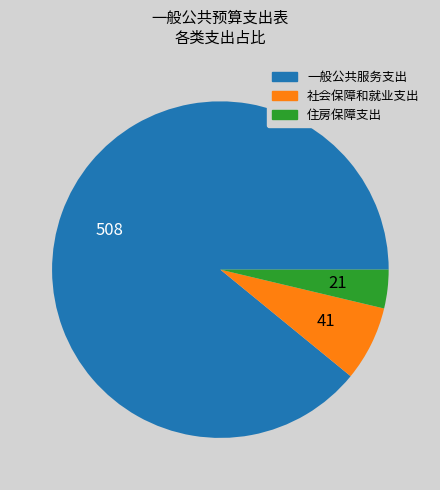

Is it true that 社会保障和就业支出 is 1% of the pie?

False